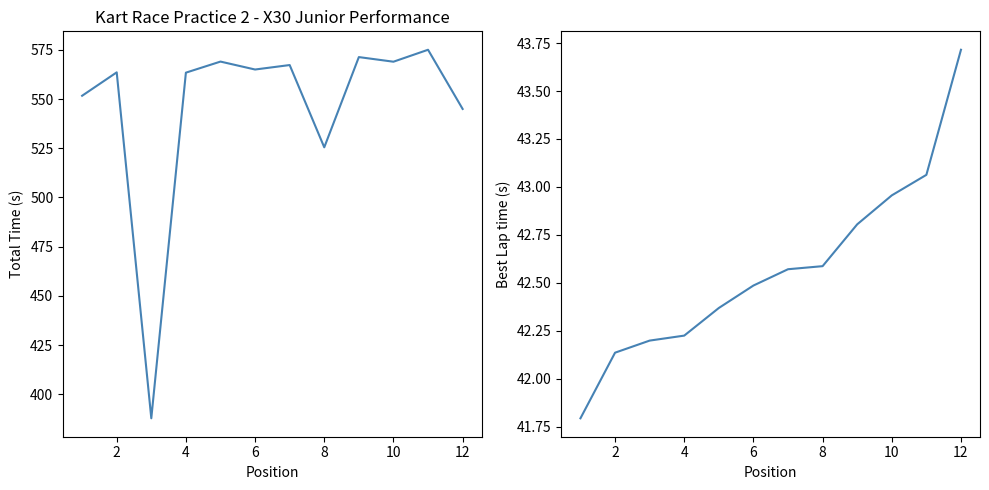

Reading left to right, list all the values displayed in this chart.

Total Time: 551.7	563.6	387.7	563.5	569.1	565.1	567.3	525.5	571.4	569.0	575.1	545.0
Best Lap time: 41.8	42.1	42.2	42.2	42.4	42.5	42.6	42.6	42.8	43.0	43.1	43.7